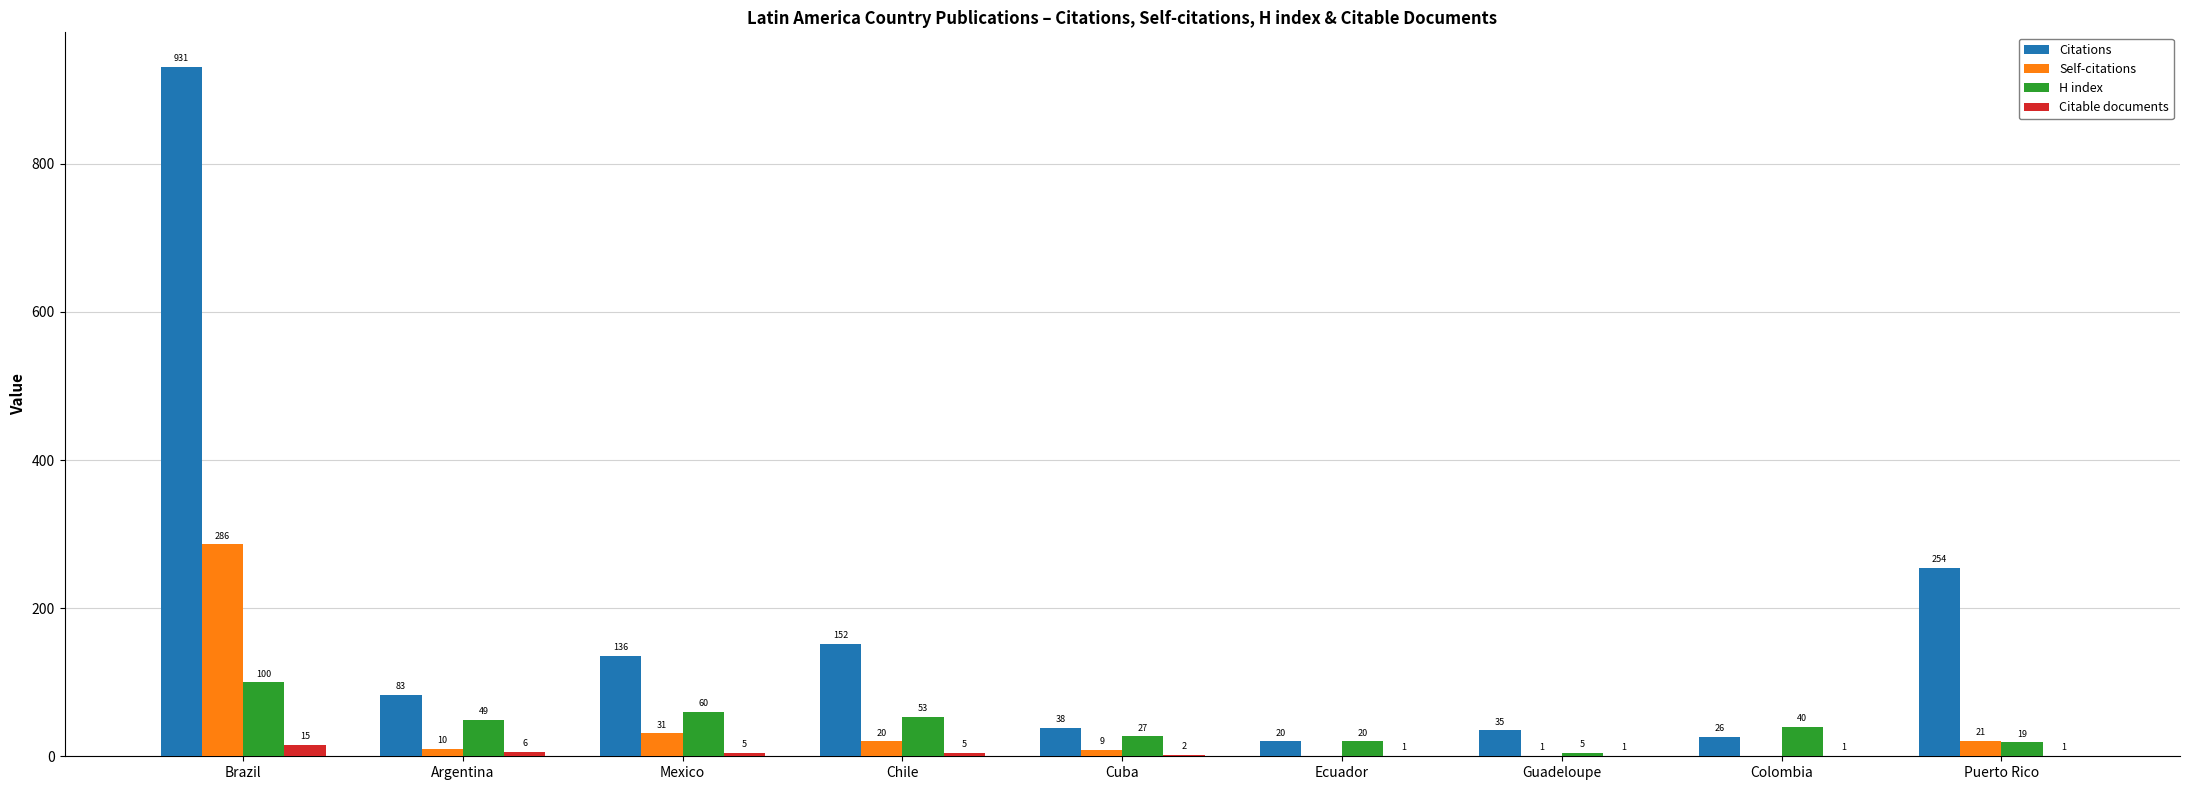

Reading left to right, transcribe all the data shown in this chart.

Citations: 931	83	136	152	38	20	35	26	254
Self-citations: 286	10	31	20	9	0	1	0	21
H index: 100	49	60	53	27	20	5	40	19
Citable documents: 15	6	5	5	2	1	1	1	1